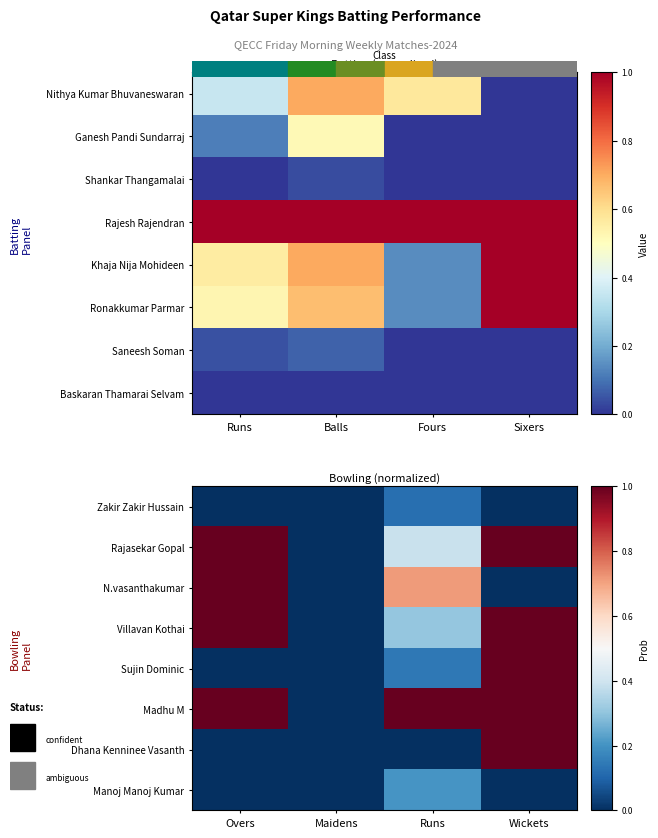

List the labels in order of Villavan Kothai value, largest first.

Overs, Wickets, Runs, Maidens